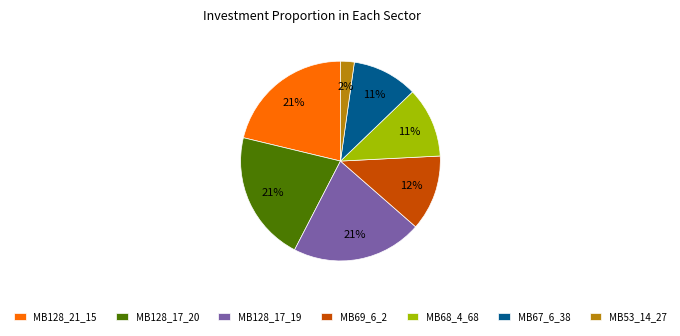

True or false: MB53_14_27 accounts for 2% of the total.

True